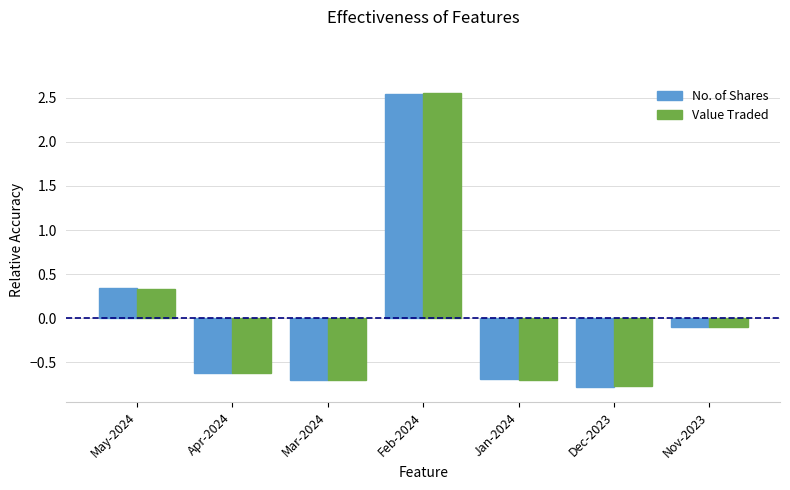

Is the value of Value Traded at Dec-2023 greater than the value of No. of Shares at Jan-2024?

No